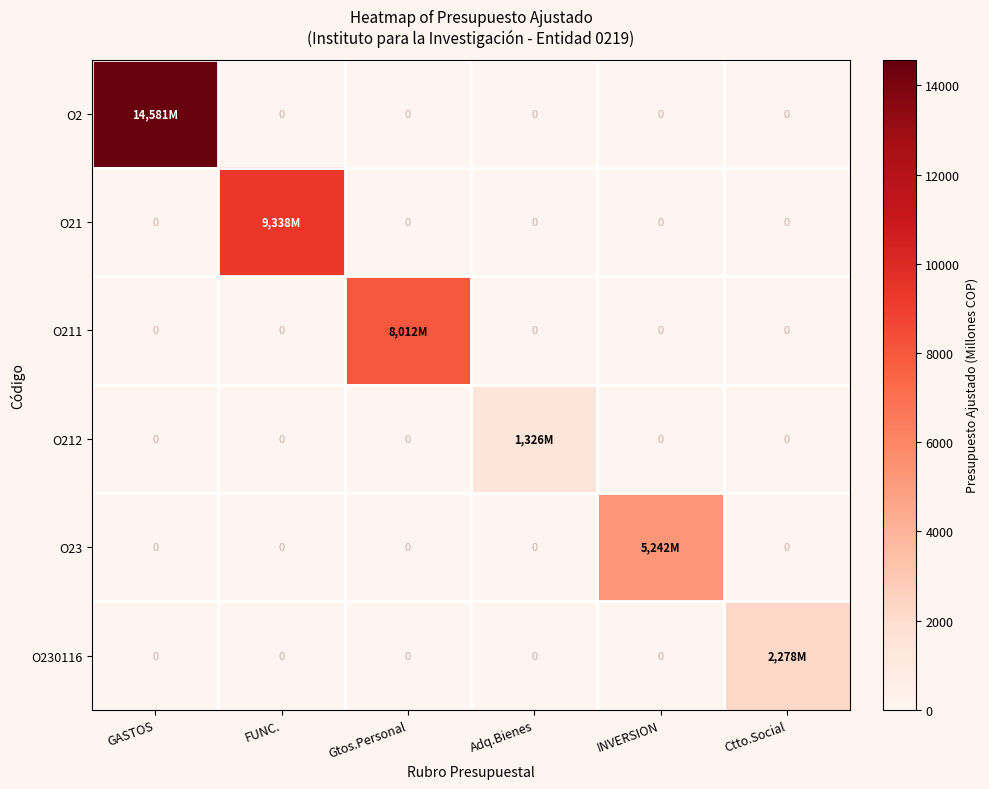

What is the sum of all O212 values?

1326.3